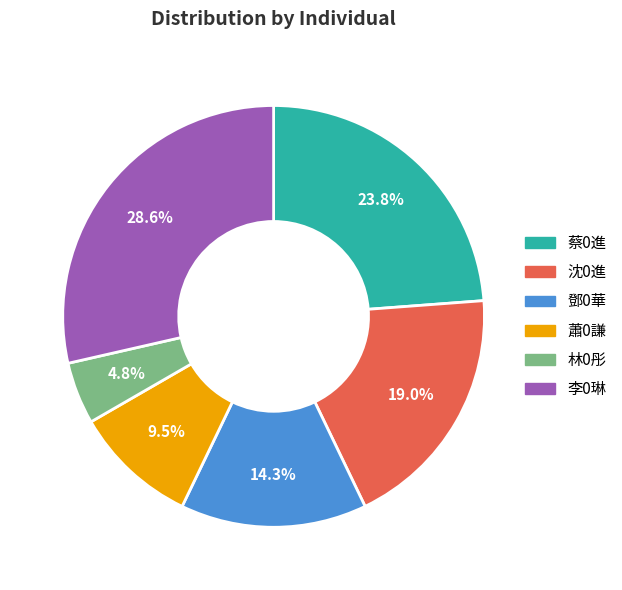

Count the number of slices in the pie.

6